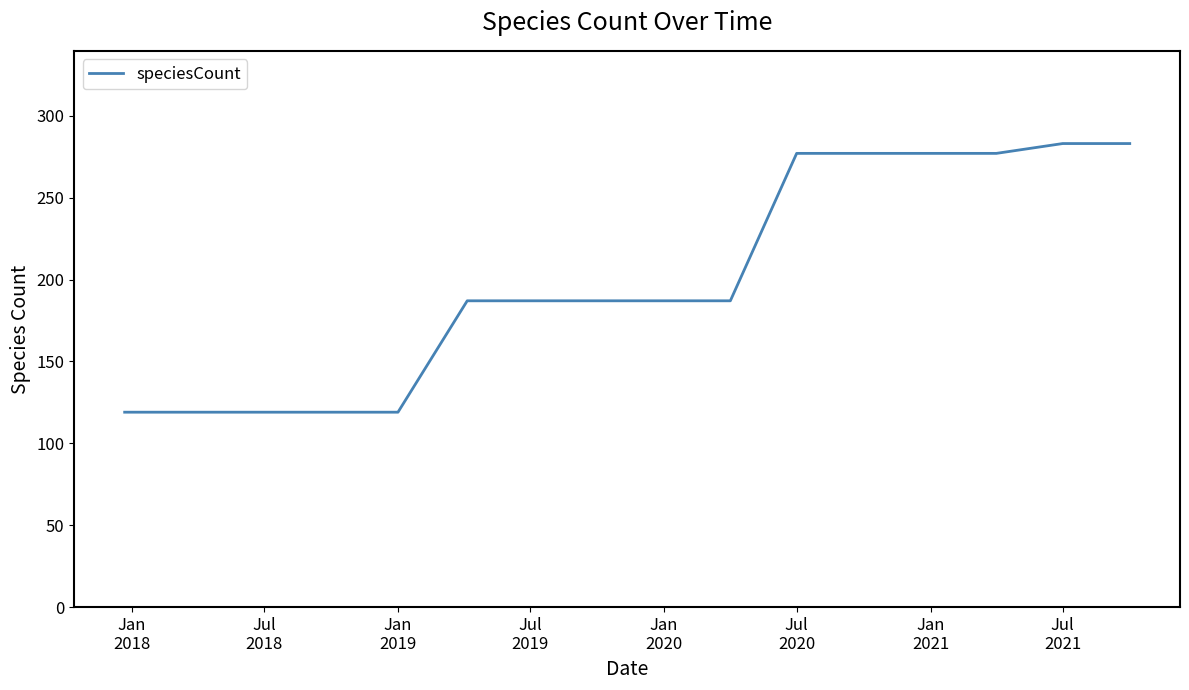

What is the maximum value shown in the chart?

283